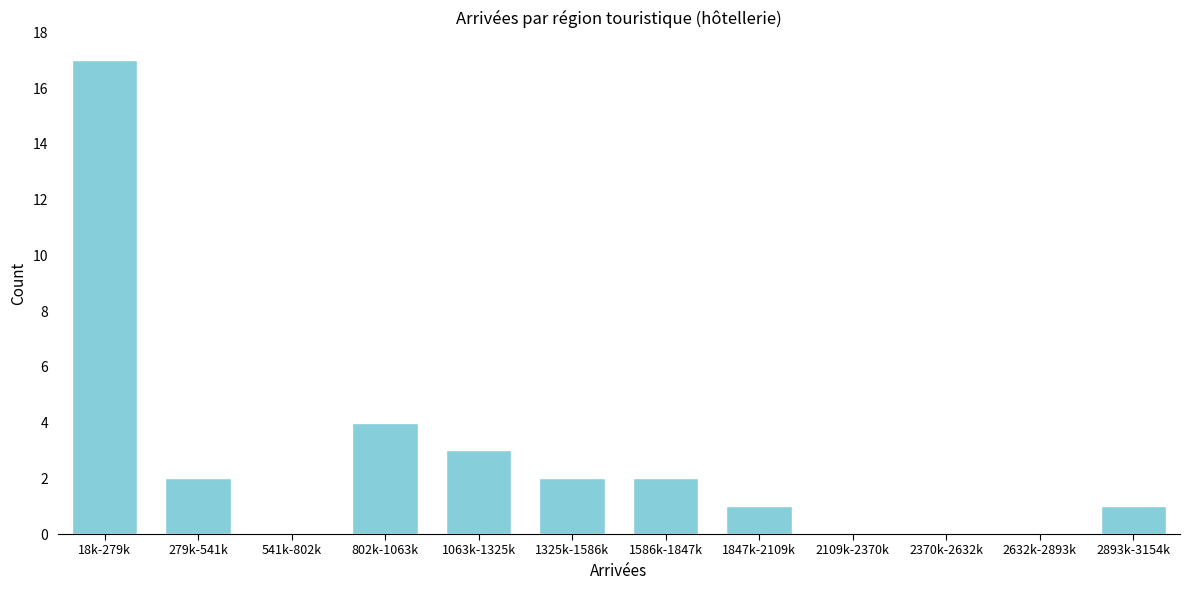

Reading left to right, transcribe all the data shown in this chart.

18k-279k=17	279k-541k=2	541k-802k=0	802k-1063k=4	1063k-1325k=3	1325k-1586k=2	1586k-1847k=2	1847k-2109k=1	2109k-2370k=0	2370k-2632k=0	2632k-2893k=0	2893k-3154k=1